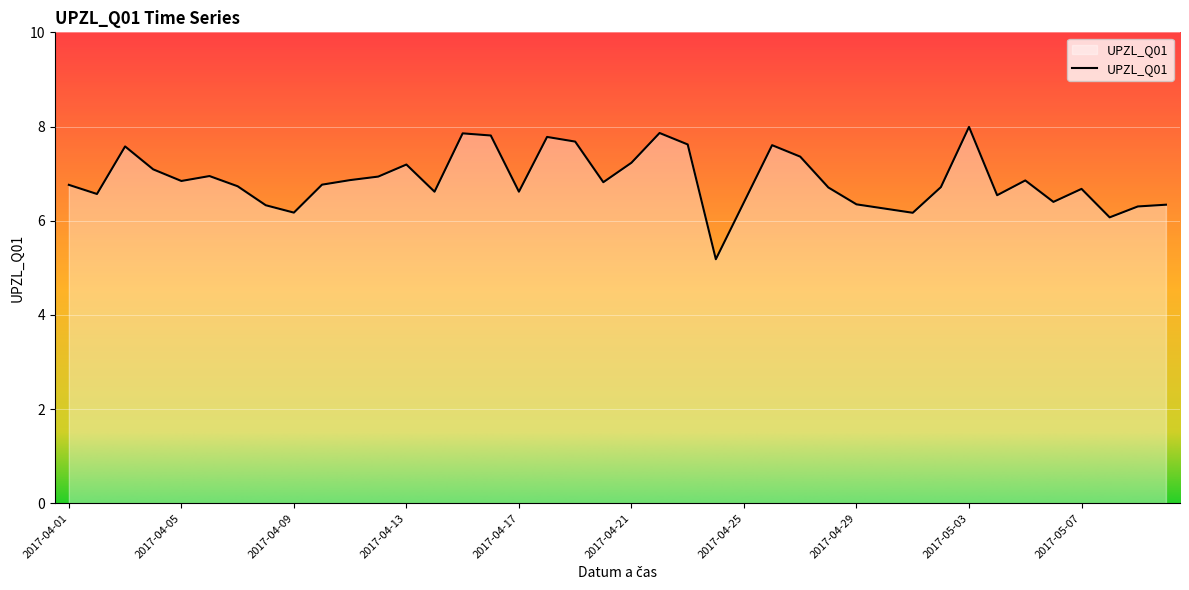

What is the greatest value displayed?

8.0